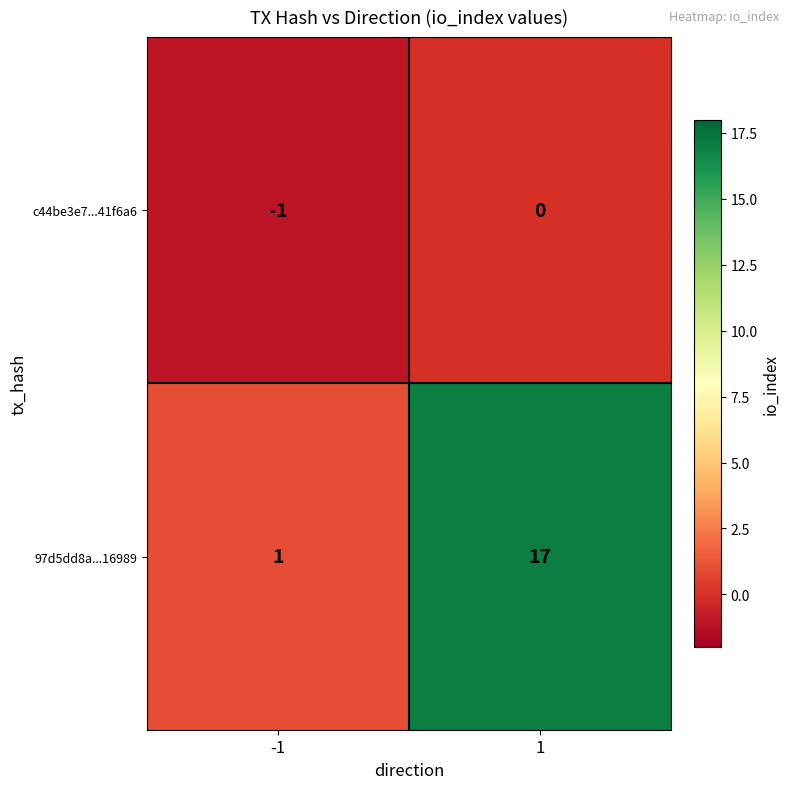

How many categories are shown in the chart?

2